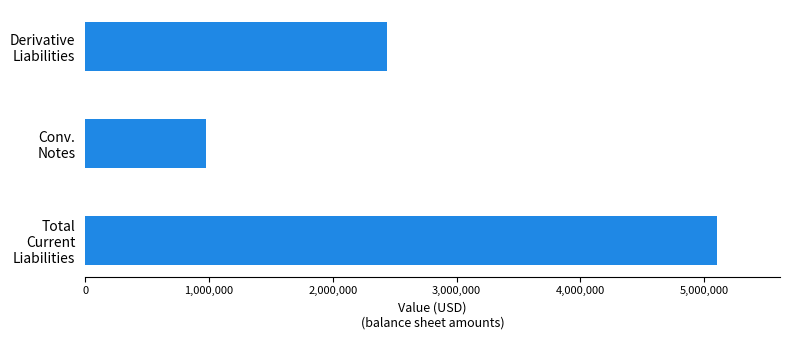

What is the difference between the maximum and minimum values?

4123780